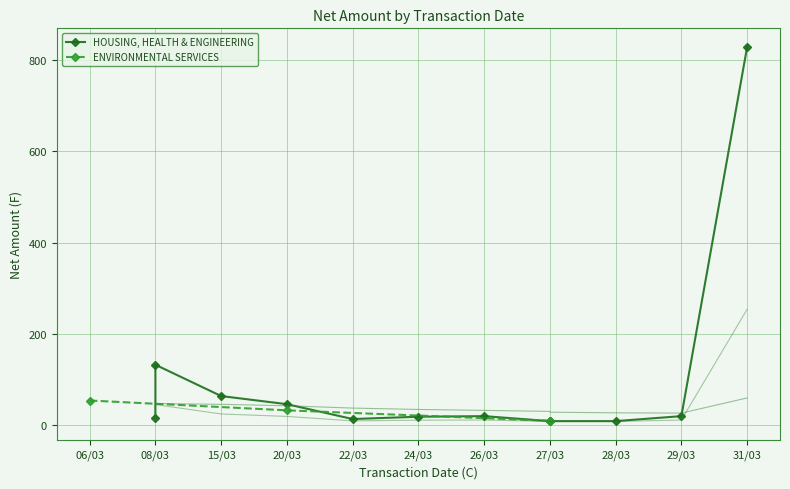

List the labels in order of ENVIRONMENTAL SERVICES value, smallest first.

27/03, 20/03, 06/03